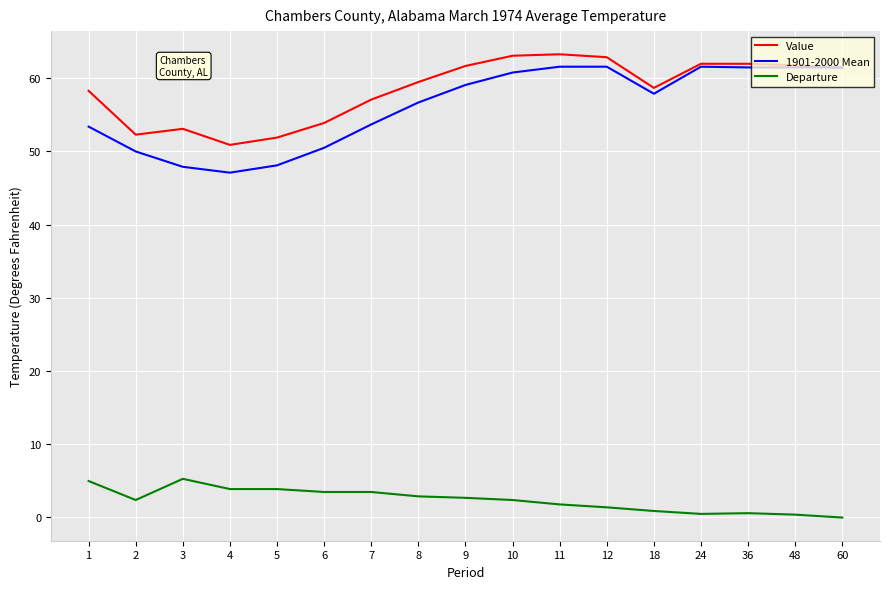

Where is the first local maximum for Value?

3